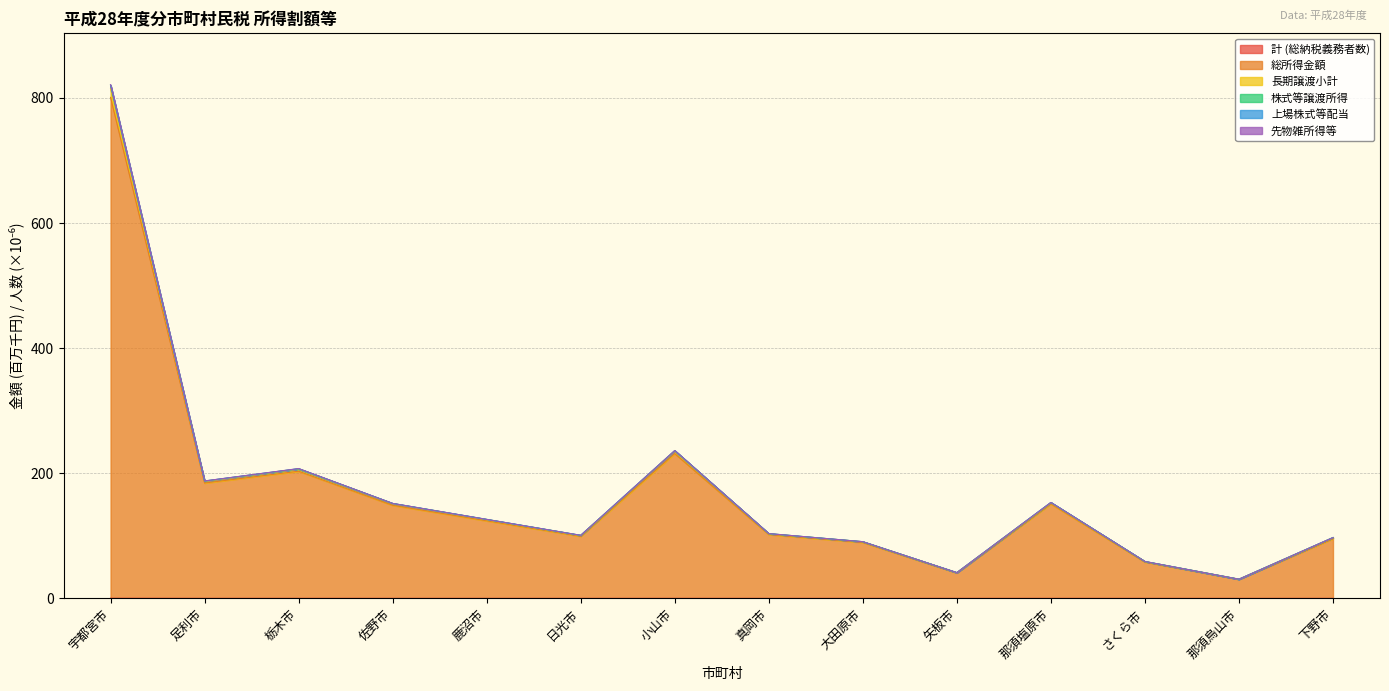

Which series has the largest total across all categories?

長期譲渡小計